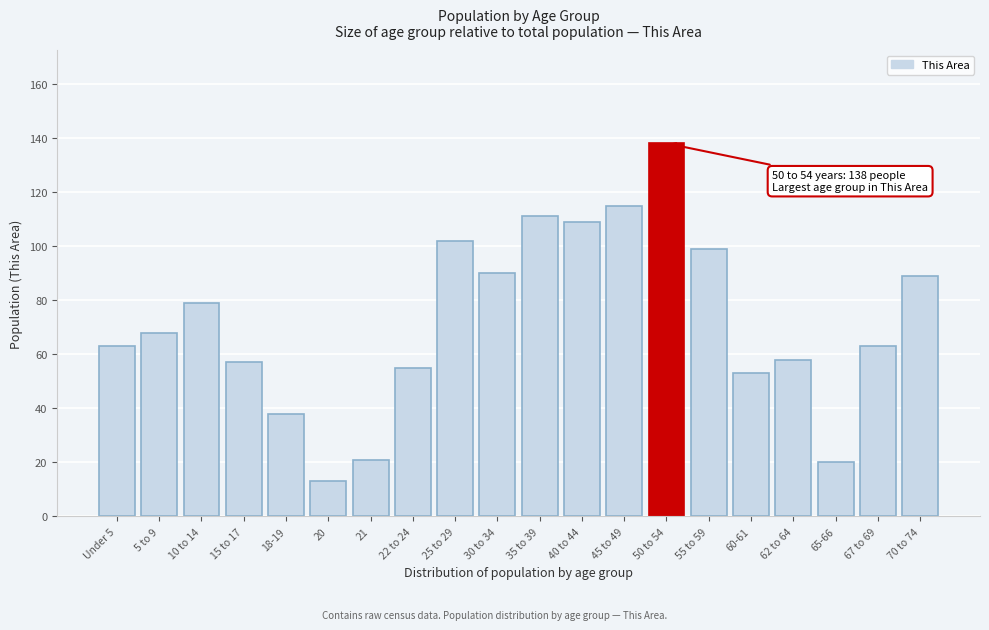

Reading left to right, list all the values displayed in this chart.

Under 5=63	5 to 9=68	10 to 14=79	15 to 17=57	18-19=38	20=13	21=21	22 to 24=55	25 to 29=102	30 to 34=90	35 to 39=111	40 to 44=109	45 to 49=115	50 to 54=138	55 to 59=99	60-61=53	62 to 64=58	65-66=20	67 to 69=63	70 to 74=89